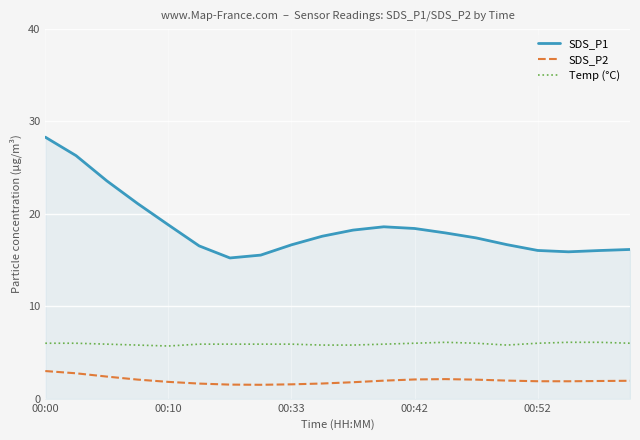

True or false: Temp (°C) and SDS_P2 intersect in this chart.

False